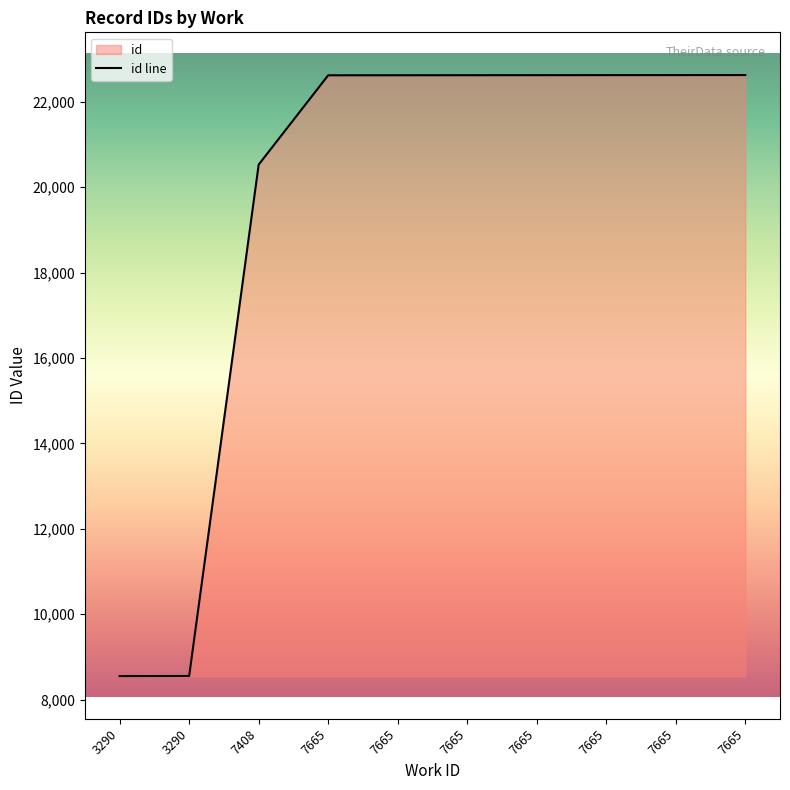

Reading right to left, extract all data points from this chart.

22626	22625	22624	22623	22622	22621	22620	20529	8555	8552